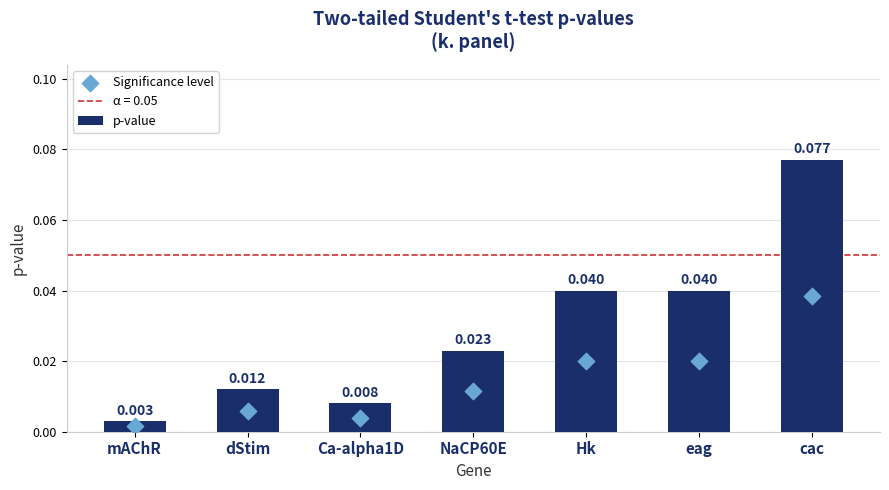

At which category is the sum across all series the highest?

cac